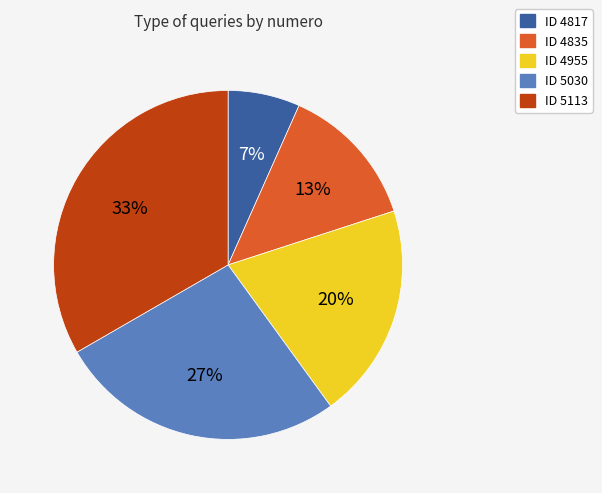

To the nearest percent, what is the average slice percentage?

20%